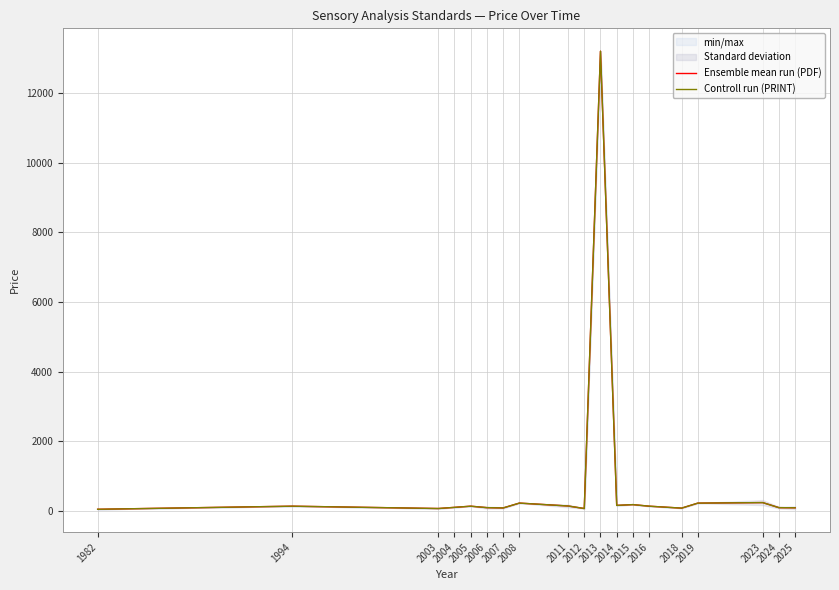

At which category is the sum across all series the highest?

2013